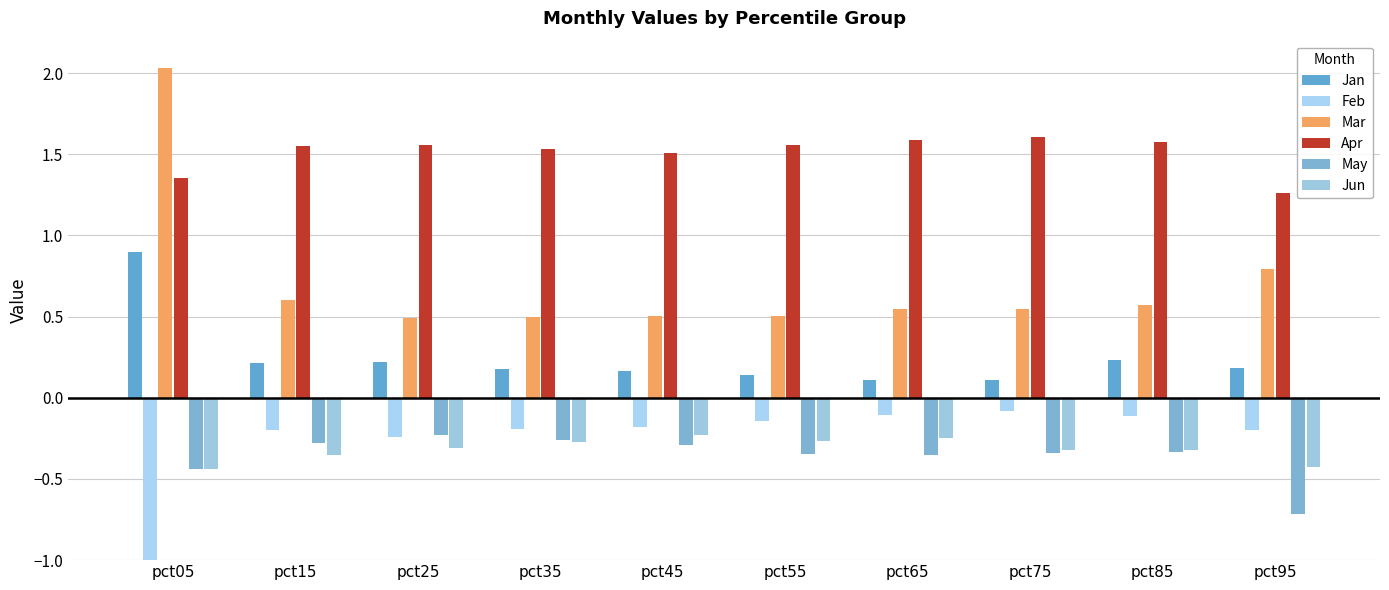

How many Jan values are between 0 and 1?

10